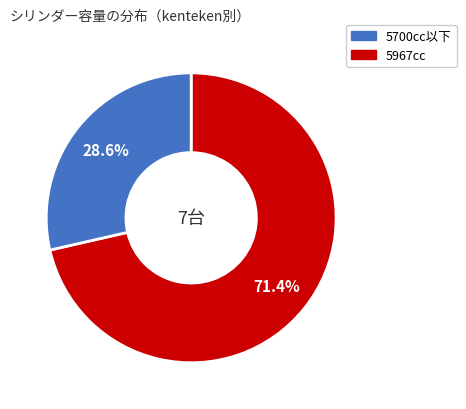

Count the number of slices in the pie.

2